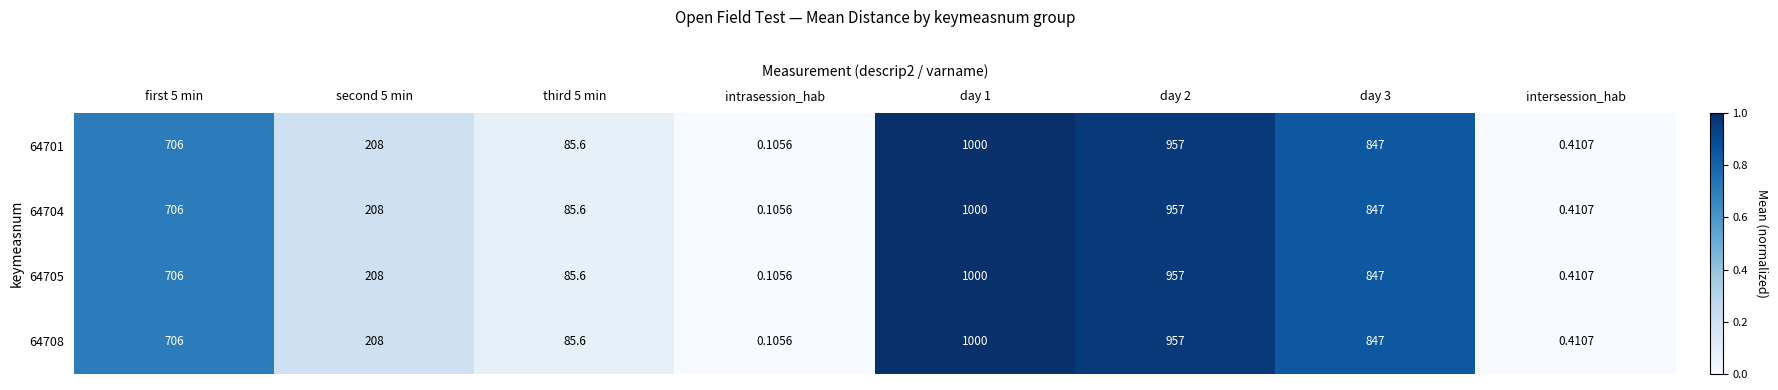

What is the greatest value displayed?

1000.0